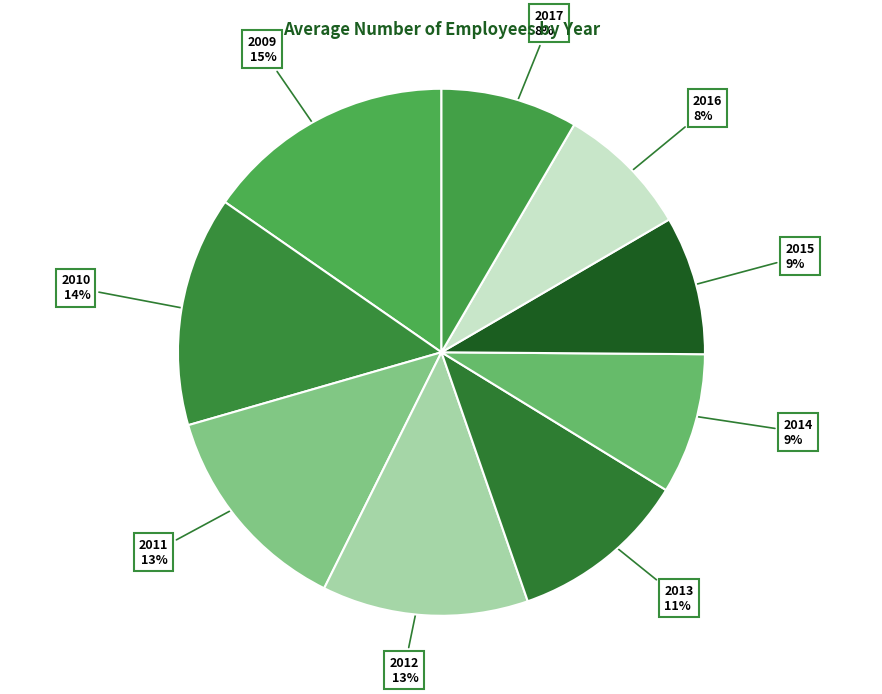

Which has a higher value, 2017 or 2010?

2010